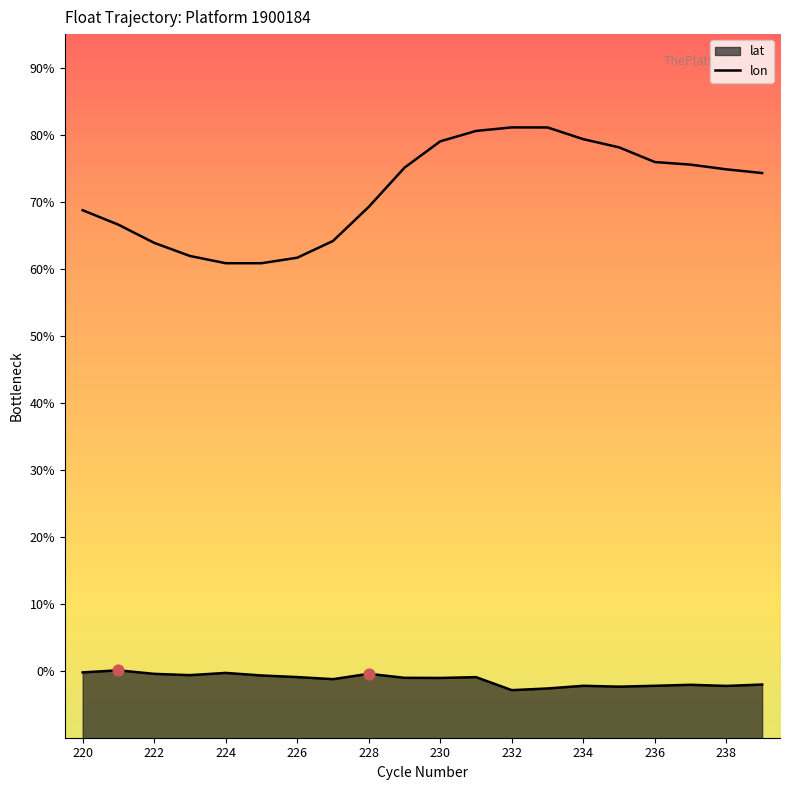

Which series has the widest spread of Y values?

lon